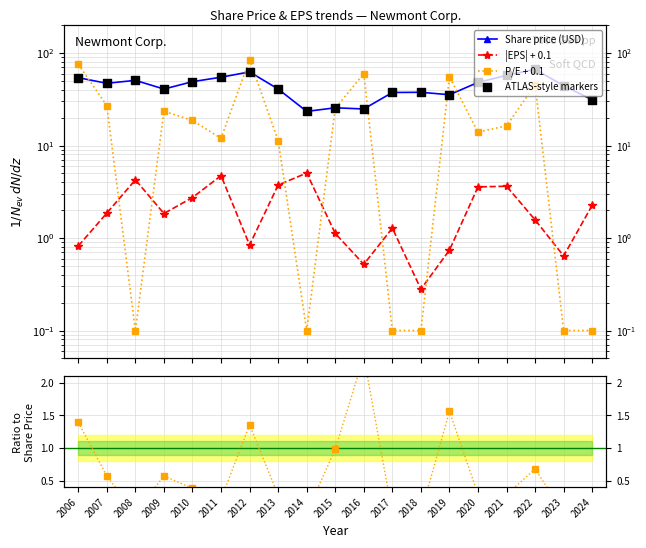

Is the value of Share price (USD) at 2008 greater than the value of EPS ratio at 2012?

Yes